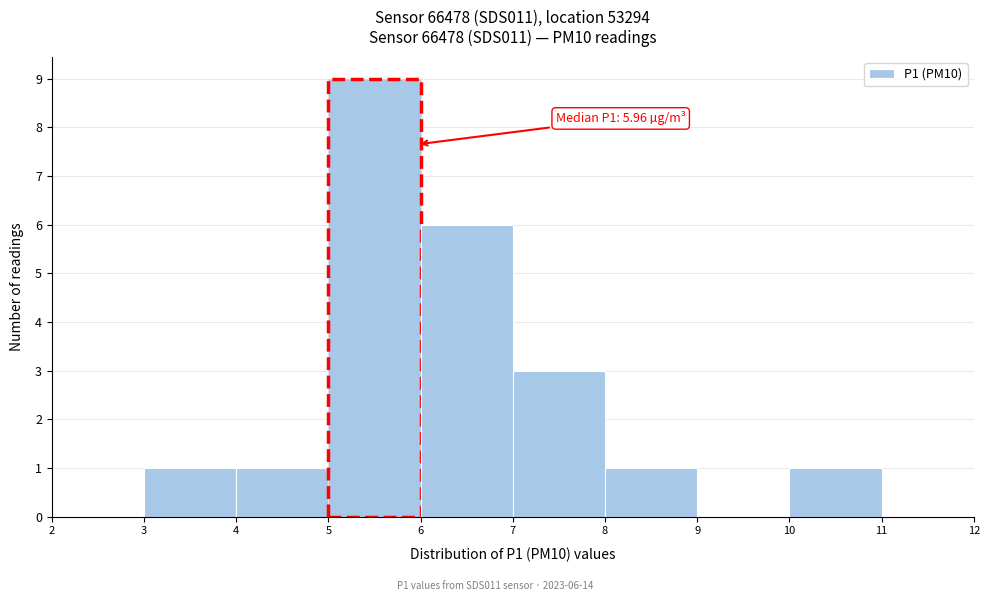

Which range on the x-axis has the tallest bar?

5 to 6